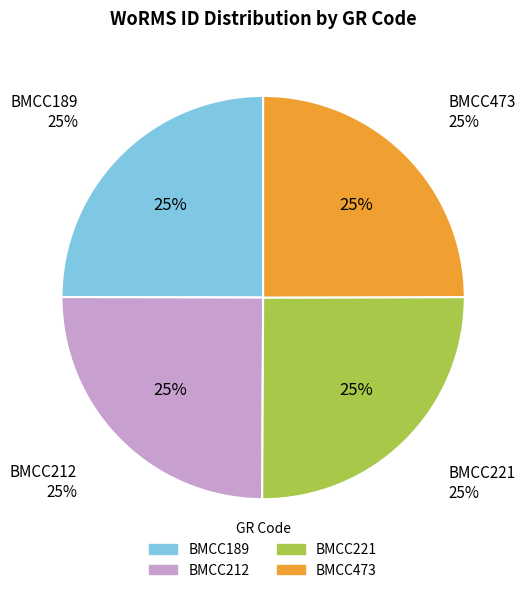

To the nearest percent, what portion does BMCC212 represent?

25%